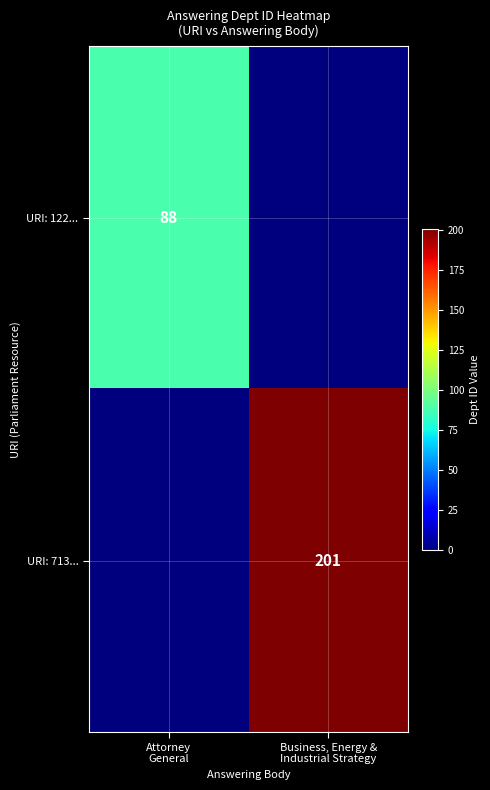

Is it true that URI: 713... equals -61 at Attorney General?

False